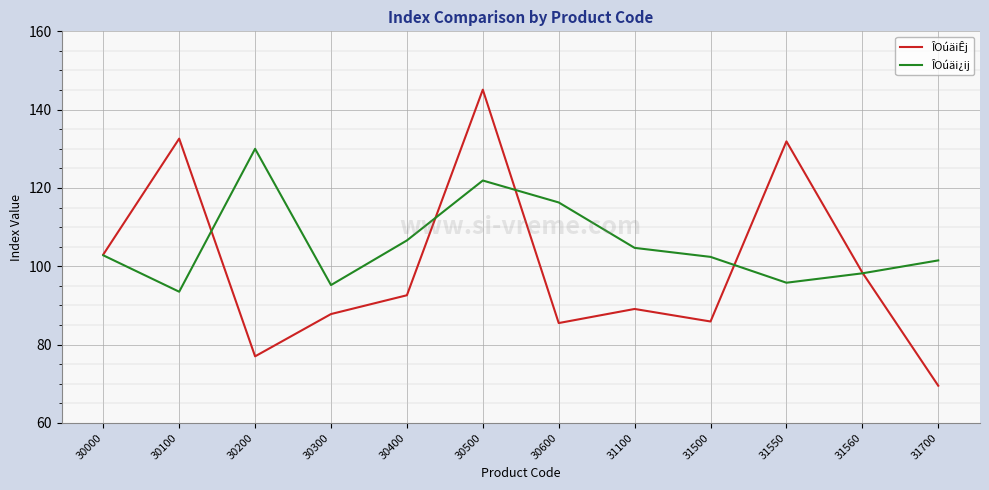

The ÎOúäi¿ij series shows 101.5 at 31700. True or false?

True